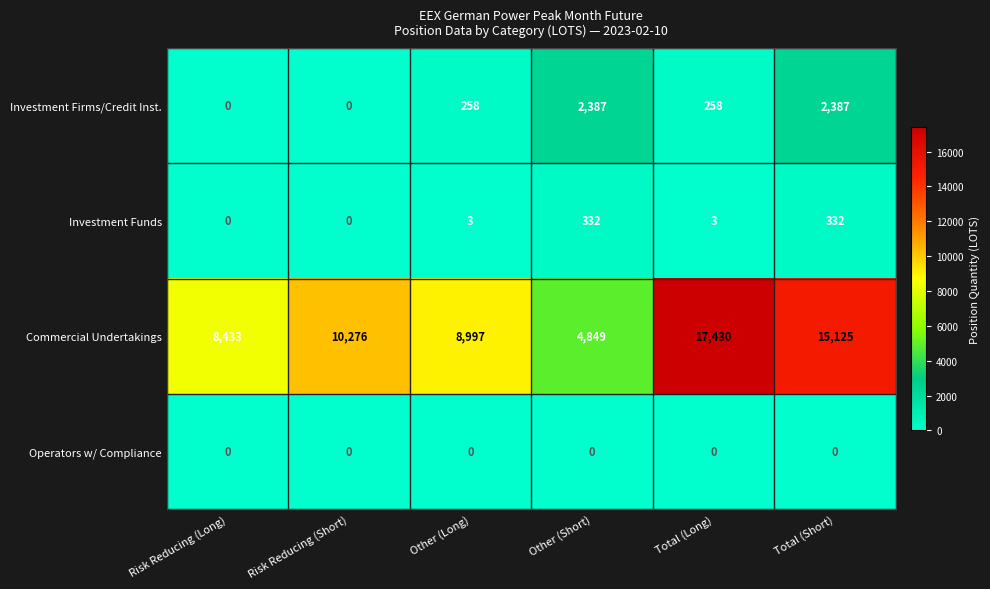

Count the number of data series in this chart.

4